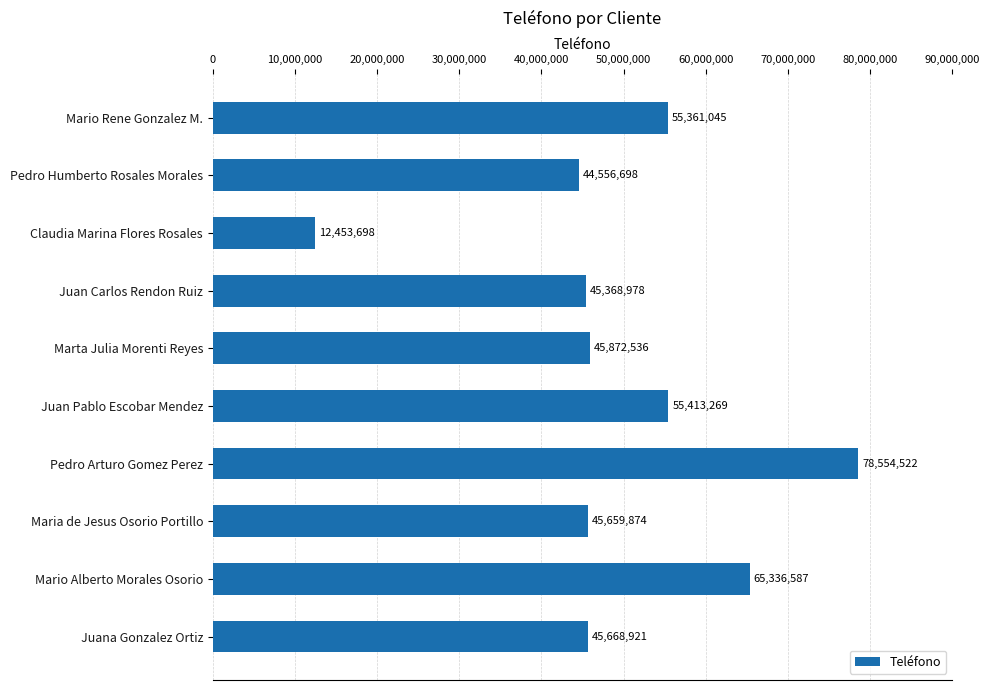

Between Pedro Arturo Gomez Perez and Pedro Humberto Rosales Morales, which is larger?

Pedro Arturo Gomez Perez